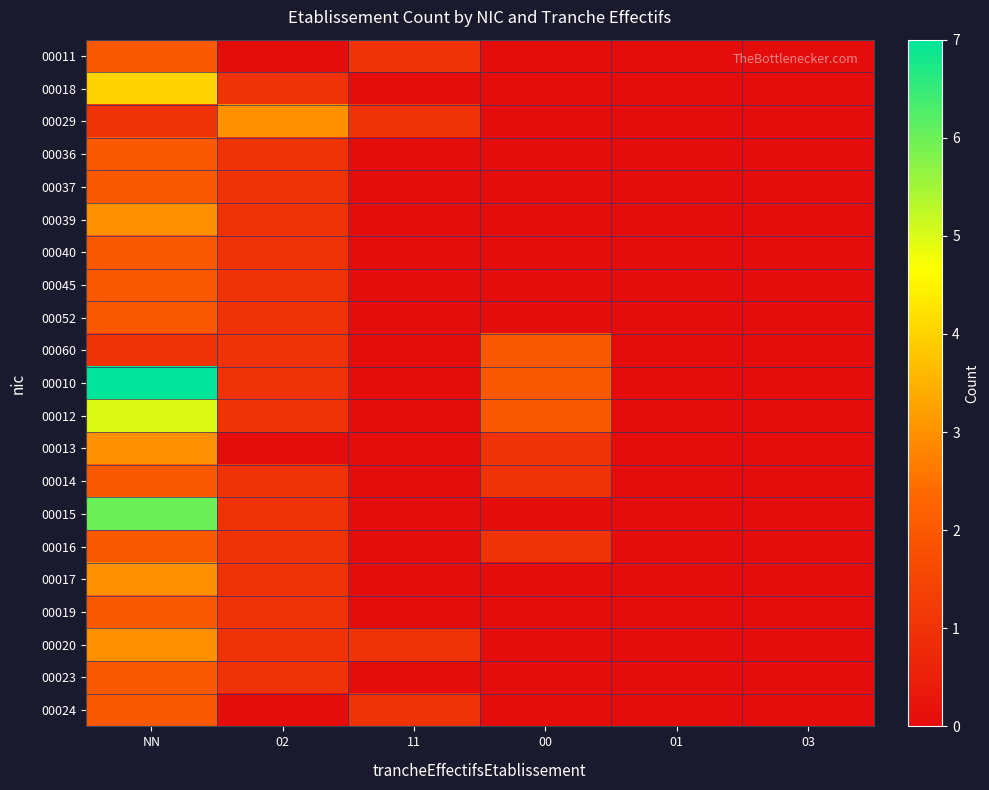

Which series changed the most between 11 and 00?

00060